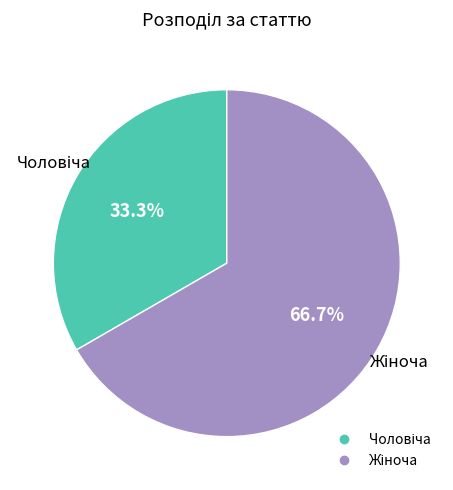

Count the number of slices in the pie.

2